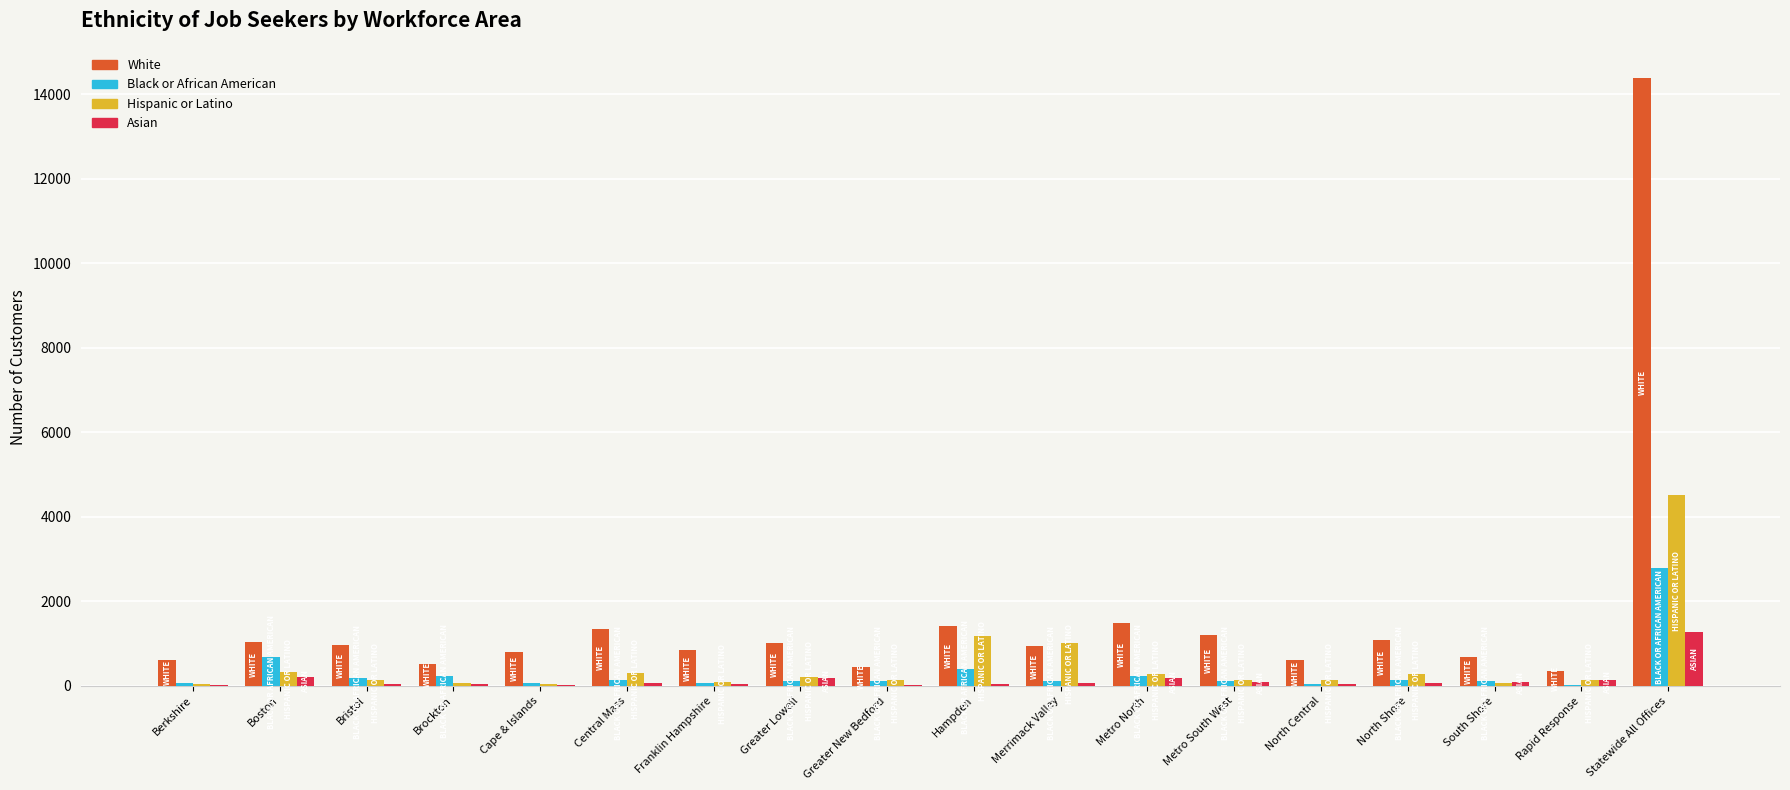

How many distinct data groups are displayed?

4